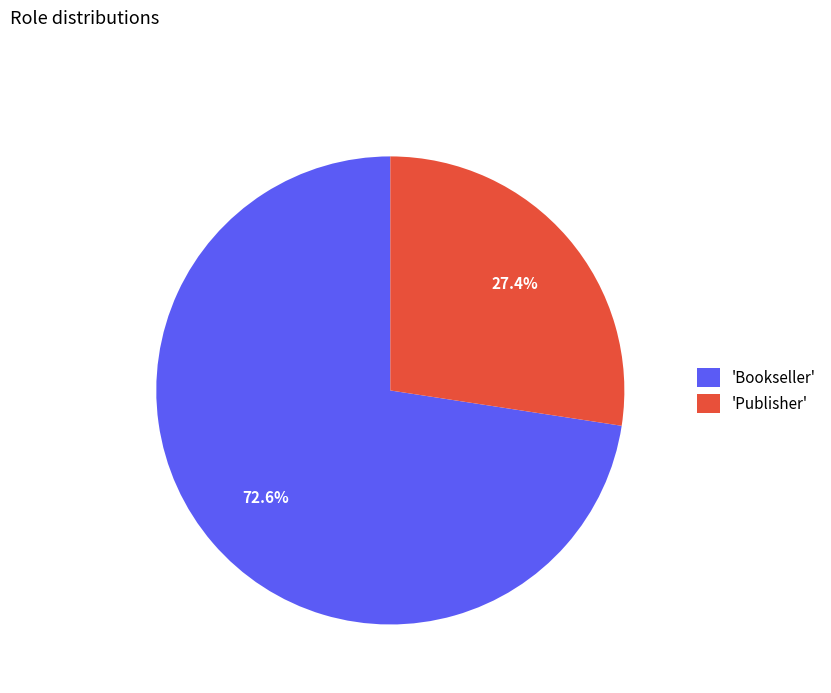

How much of the chart is everything except 'Publisher'?

72.6%